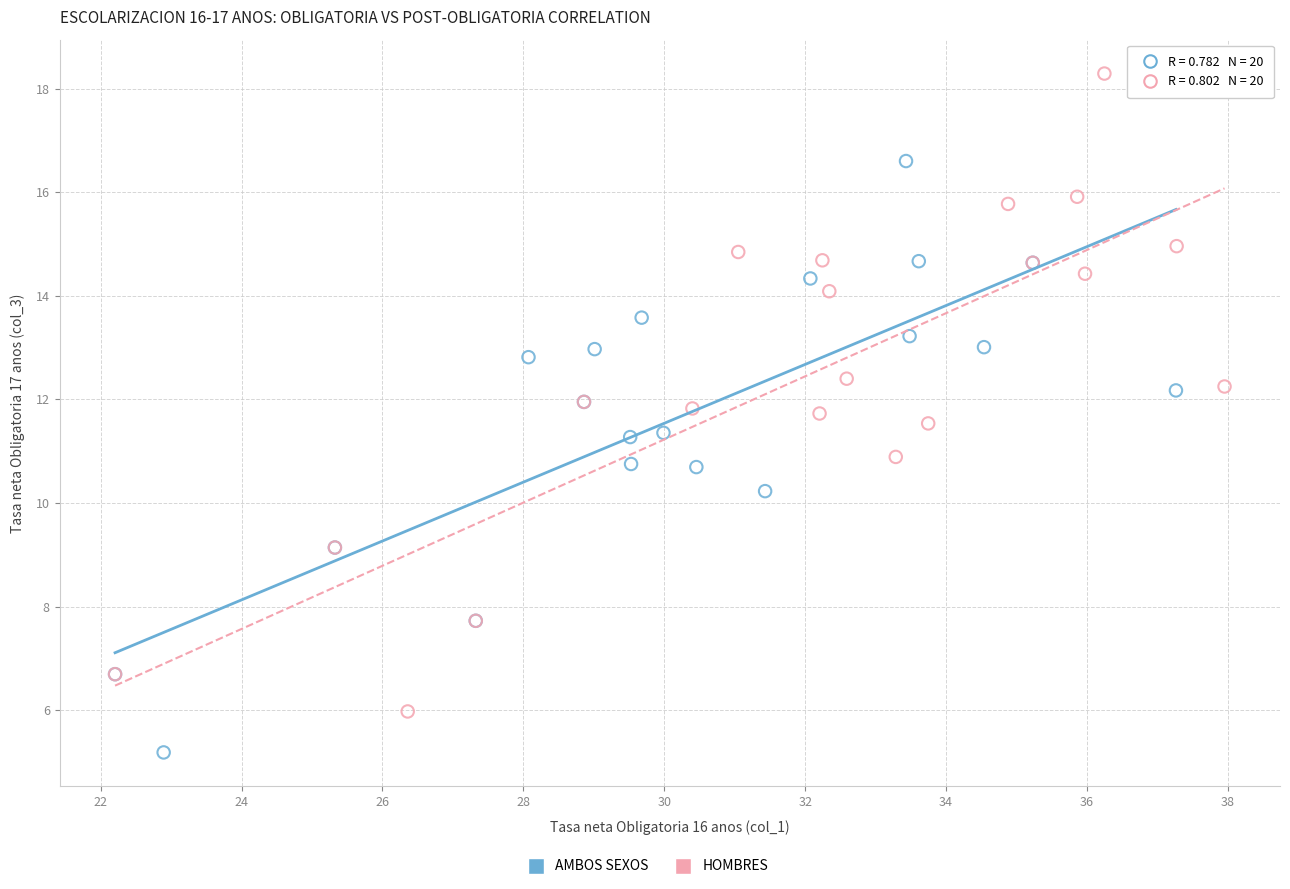

Which series reaches the maximum Y coordinate?

HOMBRES